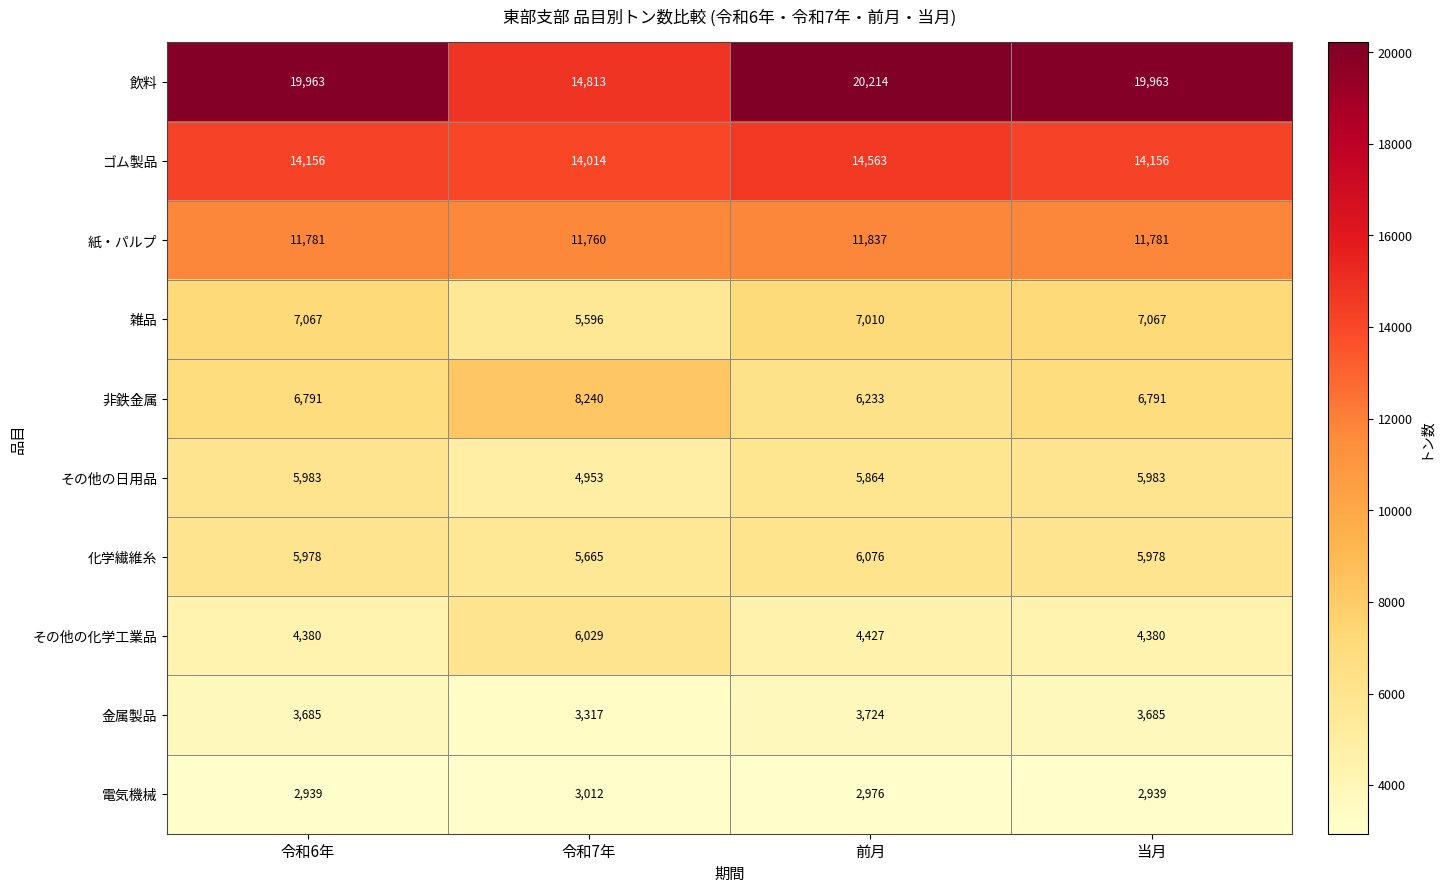

The その他の日用品 series shows 10345 at 令和6年. True or false?

False